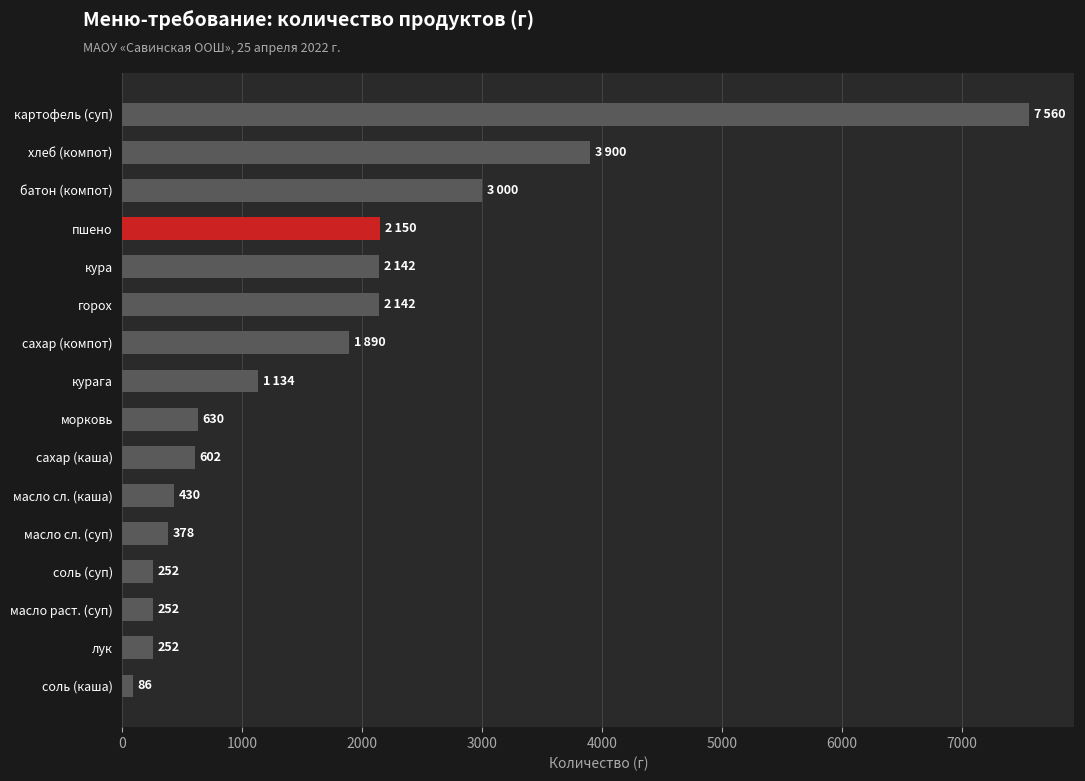

What is the sum of all values?

26800